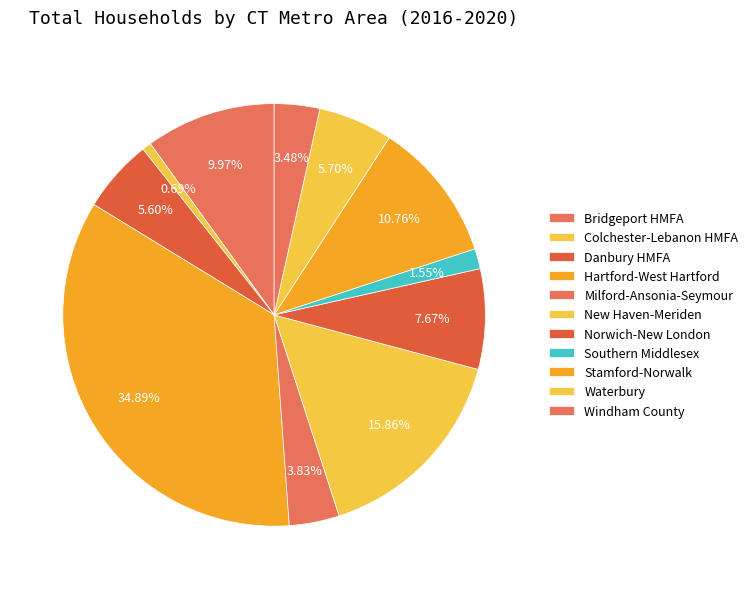

To the nearest percent, what percentage of the pie is Windham County?

3%